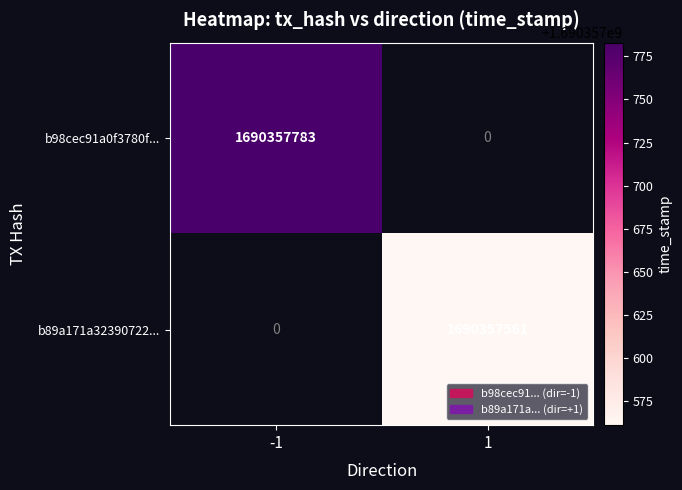

Is the value of b98cec91a0f3780f... at -1 greater than the value of b89a171a32390722... at 1?

Yes